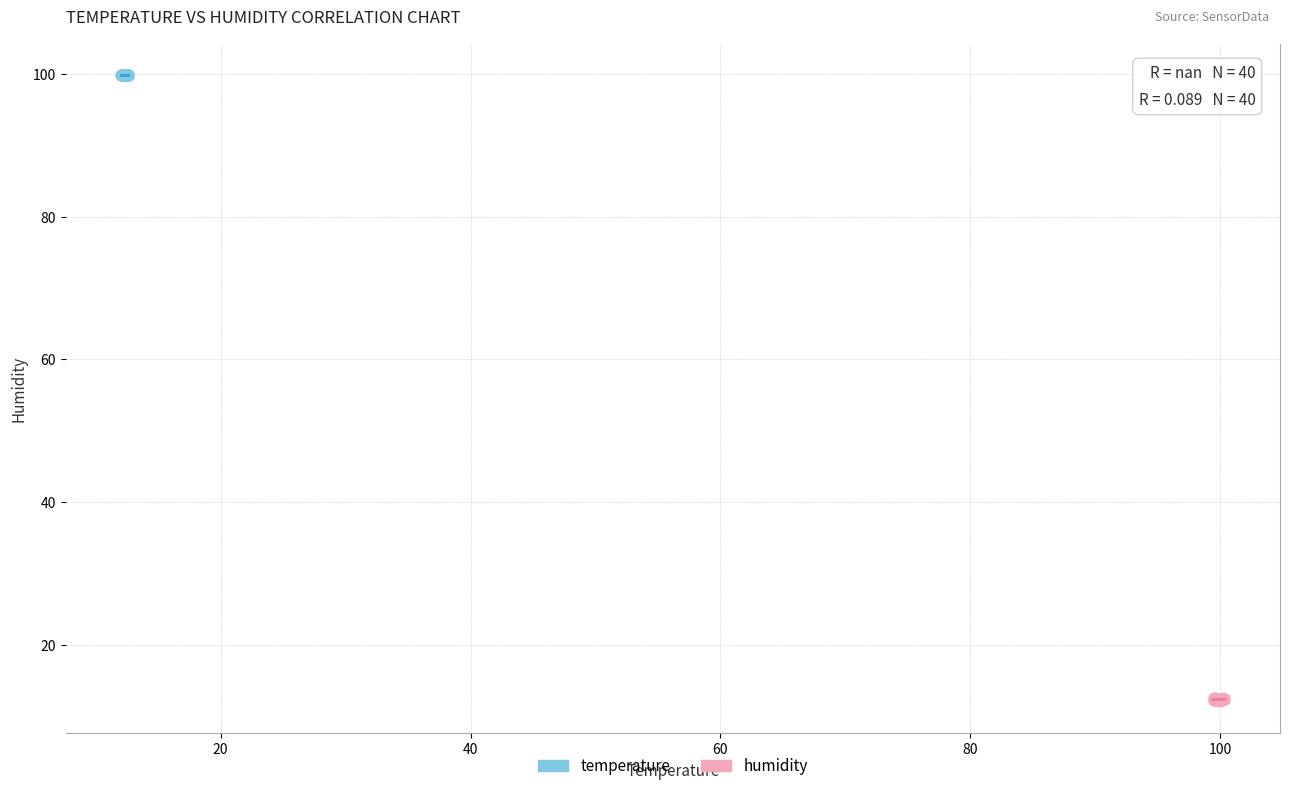

Which series contains the highest Y value?

temperature